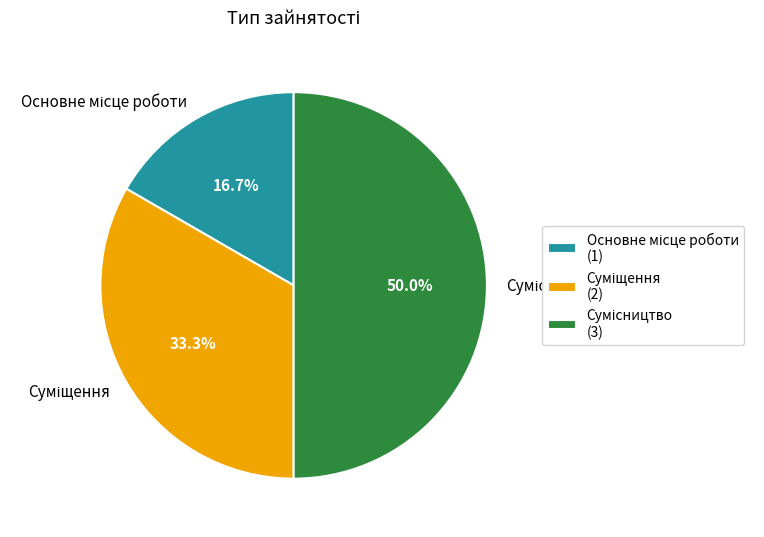

What is the change in value from Суміщення to Сумісництво?

+1